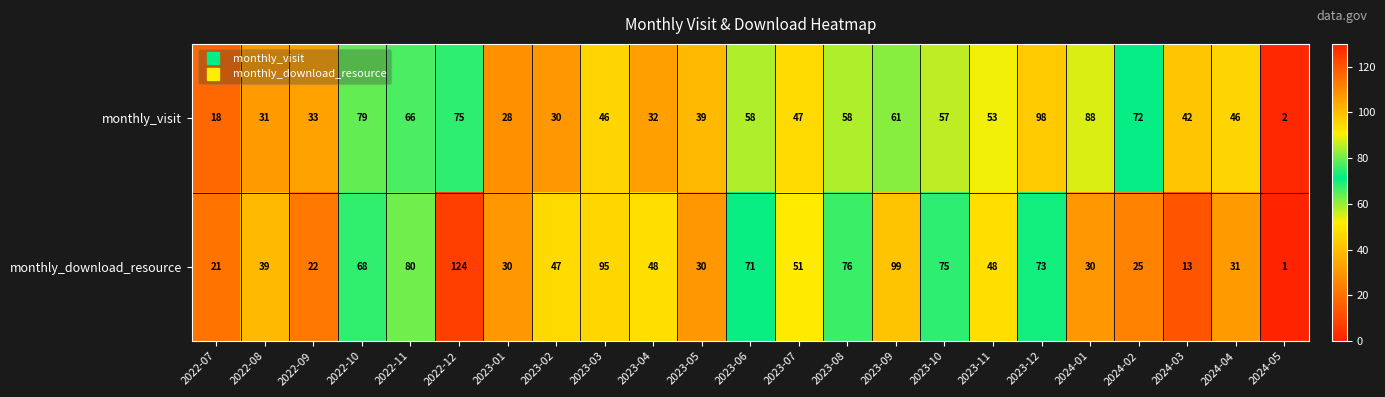

At which label does monthly_download_resource reach its peak?

2022-12